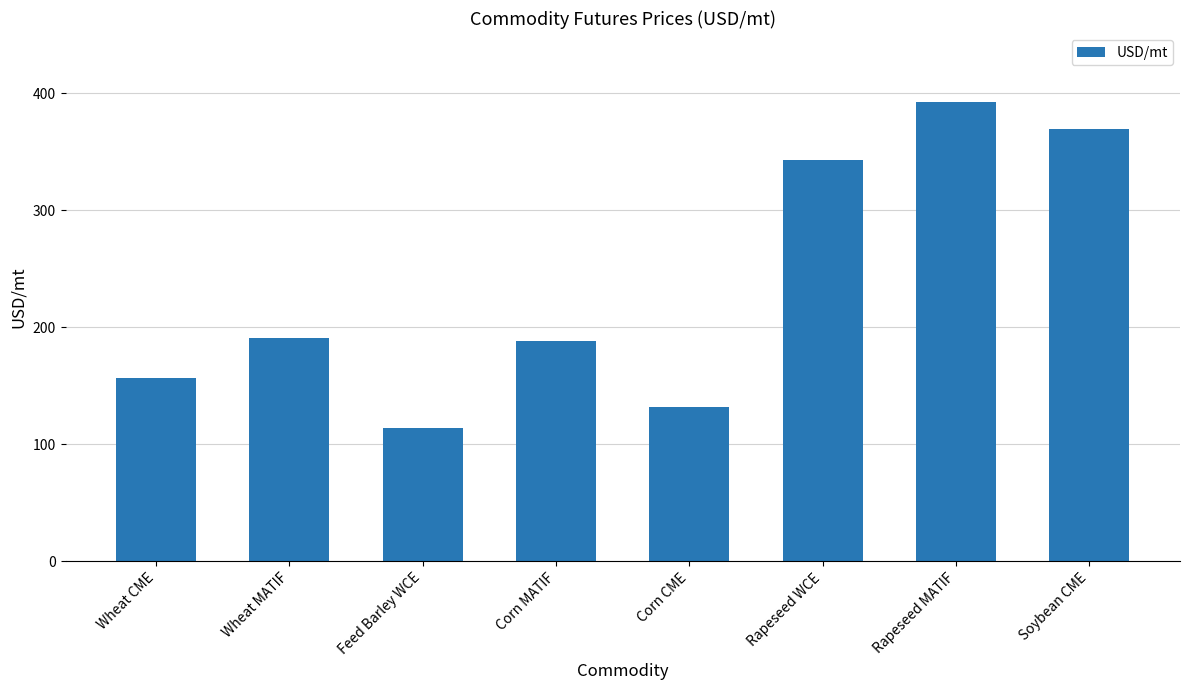

Is it true that the value at Rapeseed WCE is 343.3?

True